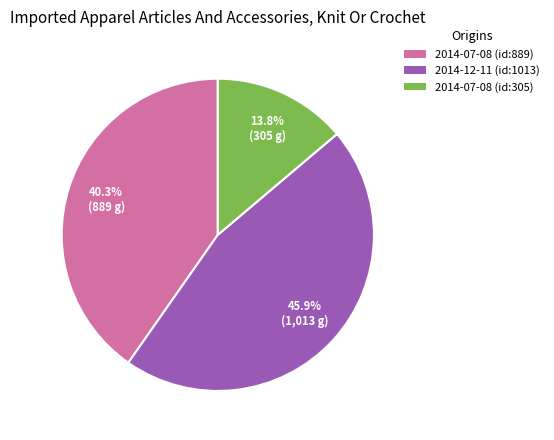

What portion of the pie excludes 2014-07-08 (id:889)?

59.7%